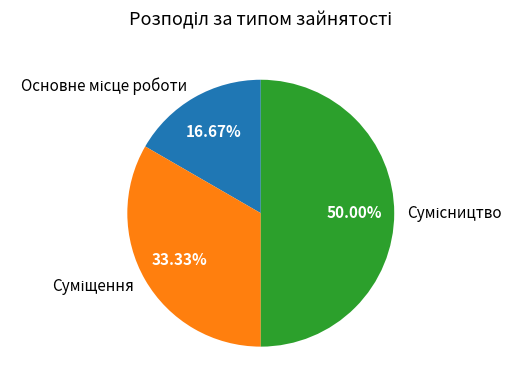

How many slices are in this pie chart?

3